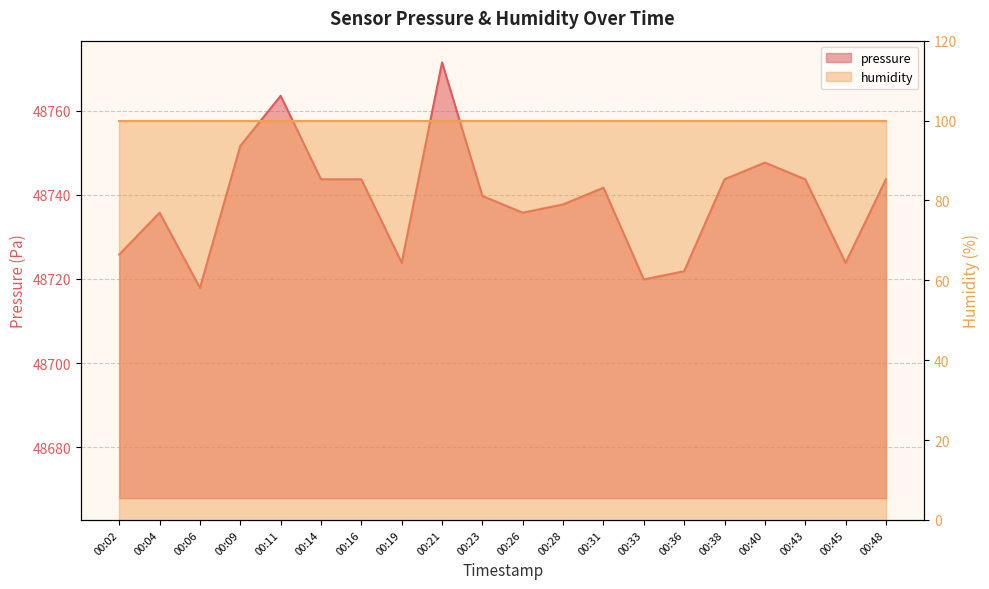

At which category does the chart reach its peak across all series?

00:21